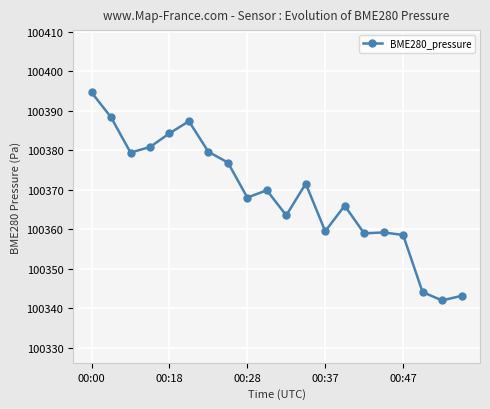

What is the greatest value displayed?

100394.7